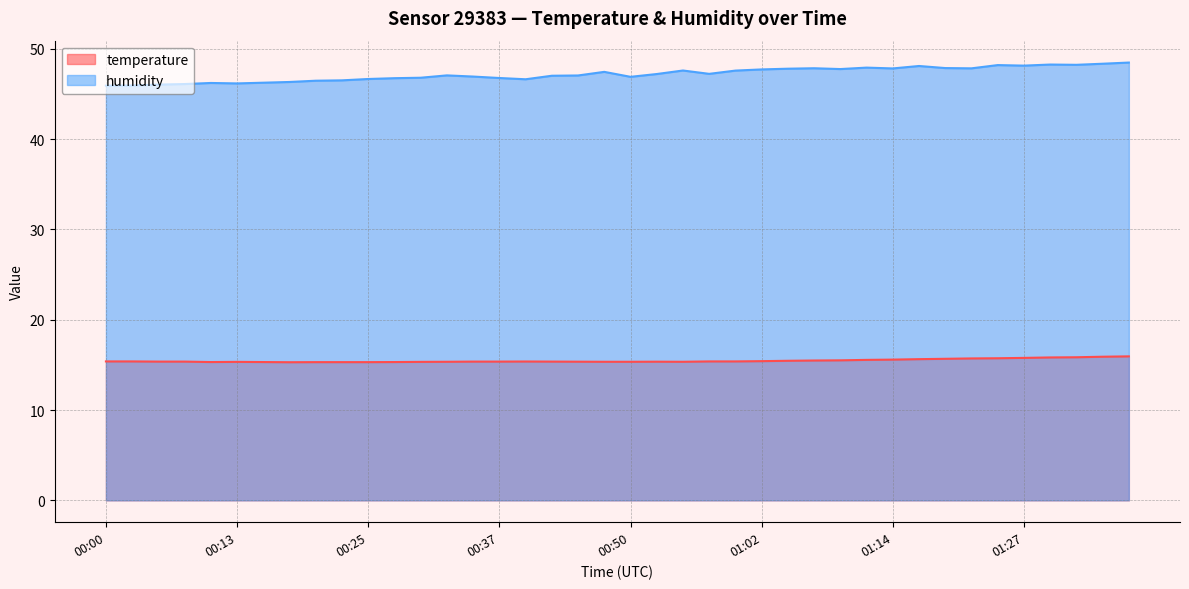

Which has a higher value, 01:31 or 01:12?

01:31